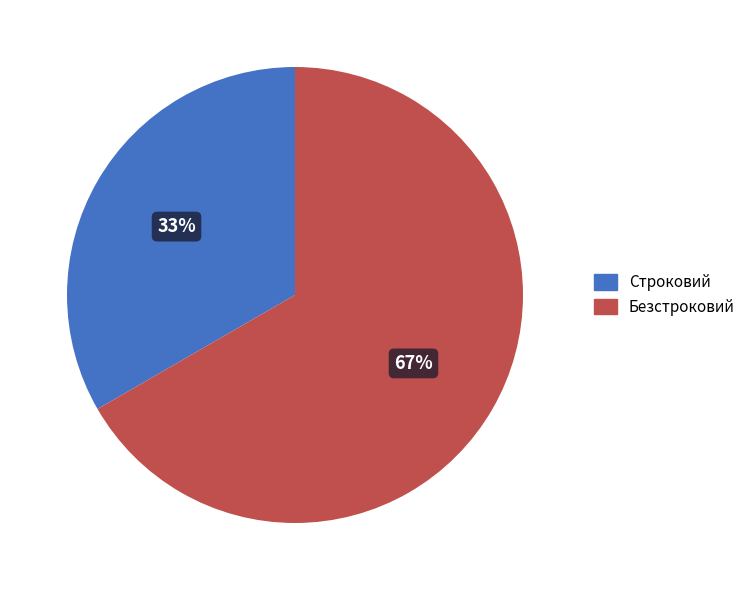

Does Безстроковий represent more than half of the total?

Yes